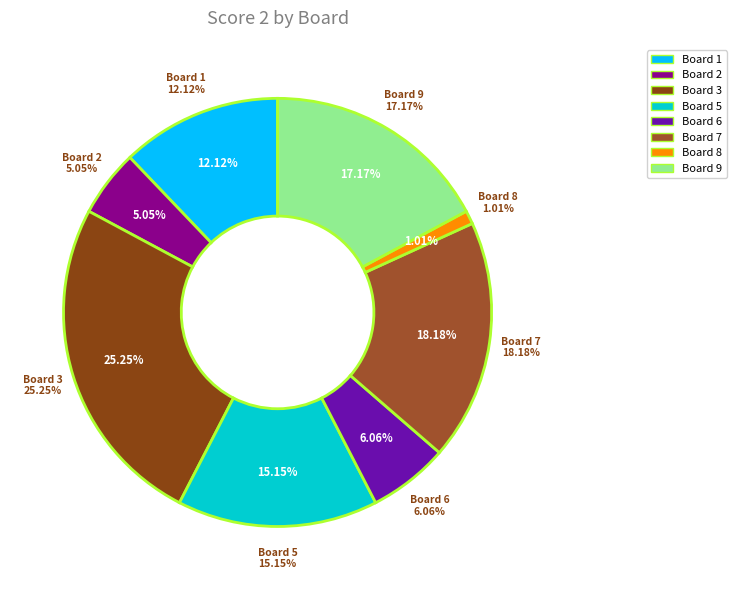

Is the sum of Board 5 and Board 6 greater than half?

No